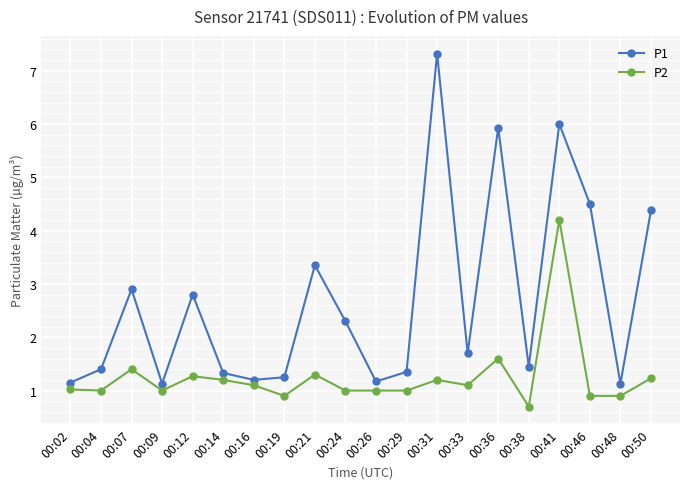

List the series in order of their overall mean, lowest first.

P2, P1